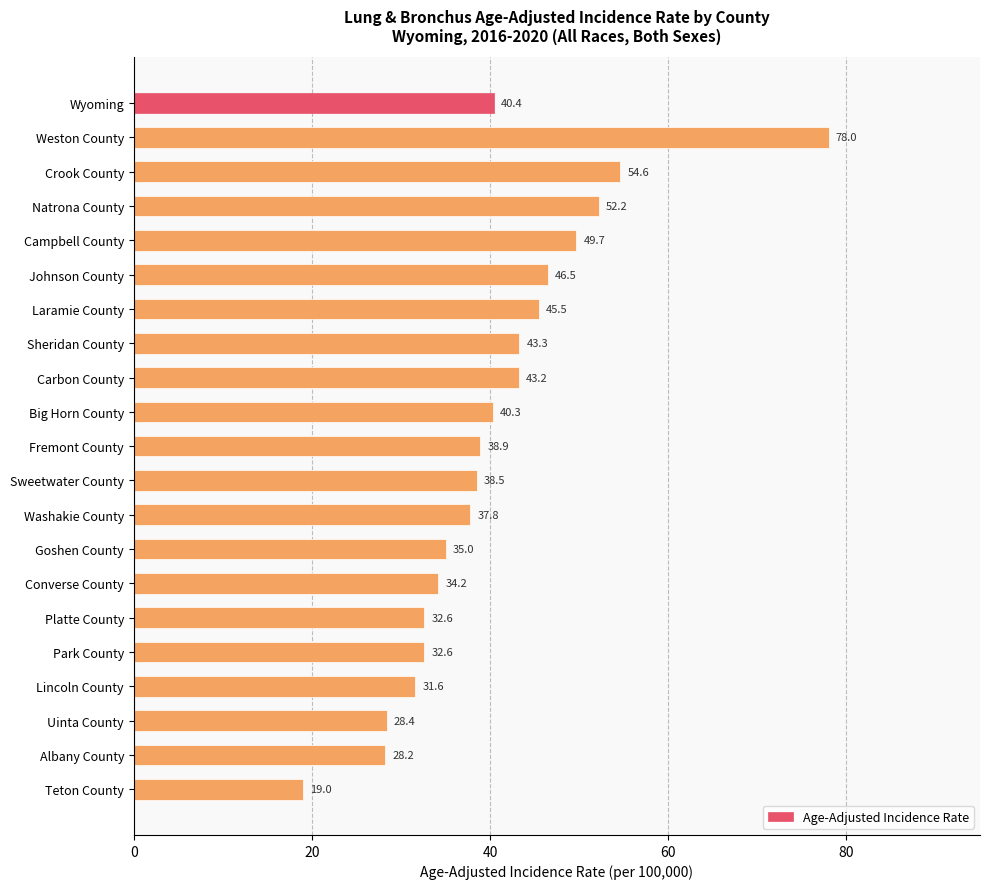

At which label is the value closest to 48?

Johnson County